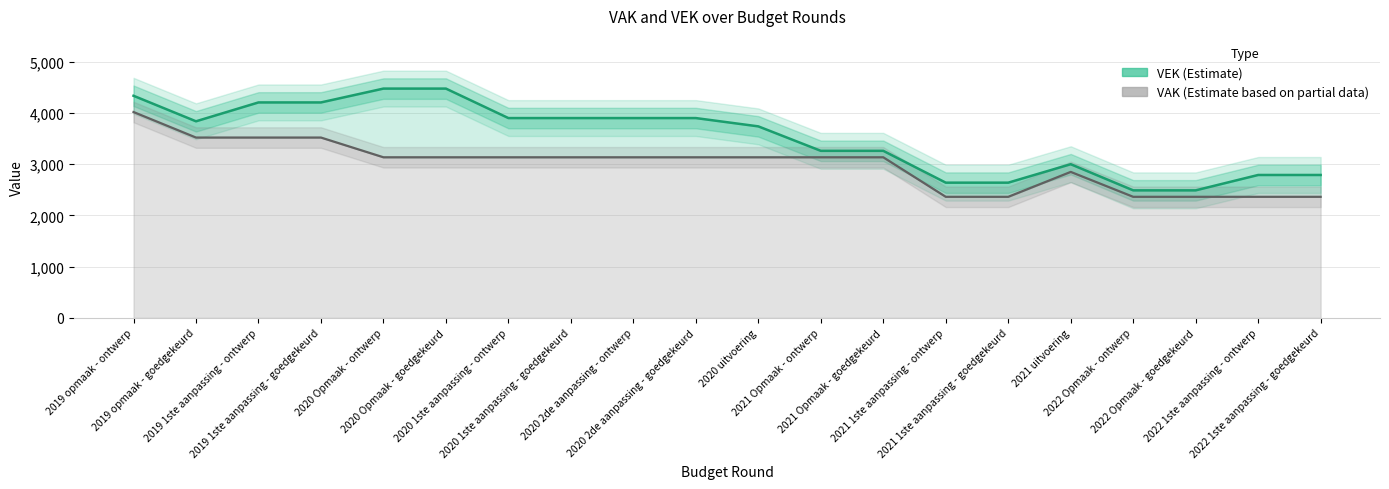

What value does the VEK (Estimate) series have at 2019 1ste aanpassing - goedgekeurd, to the nearest 50?

4200